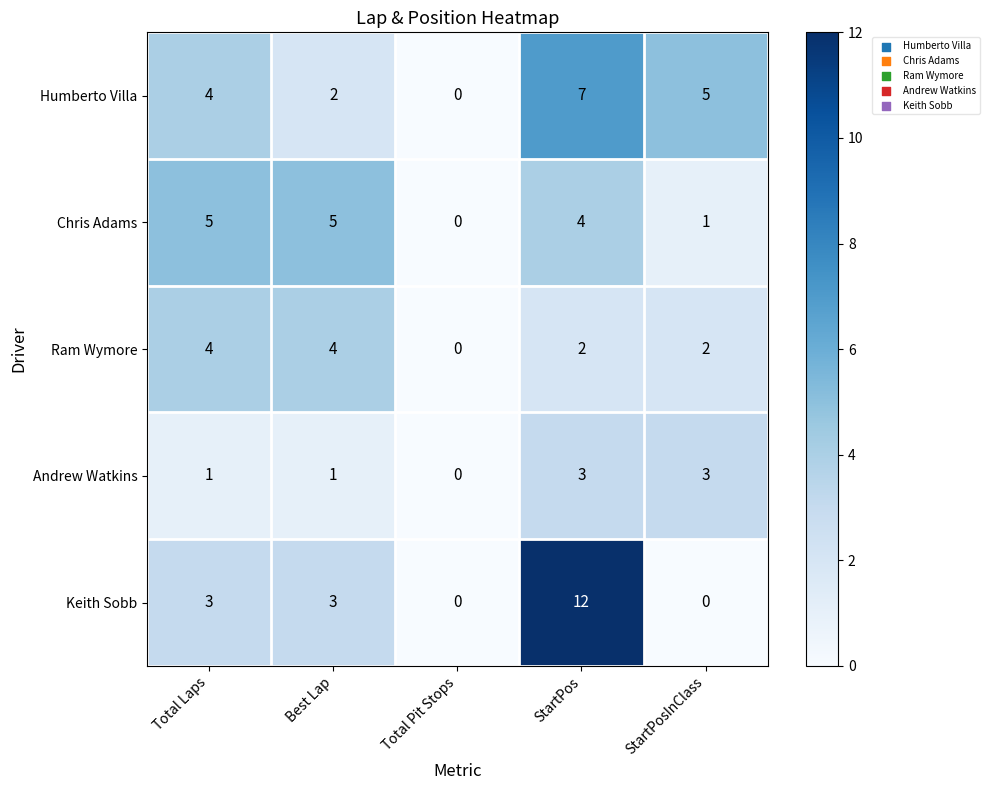

What is the total value across all series at Total Laps?

17